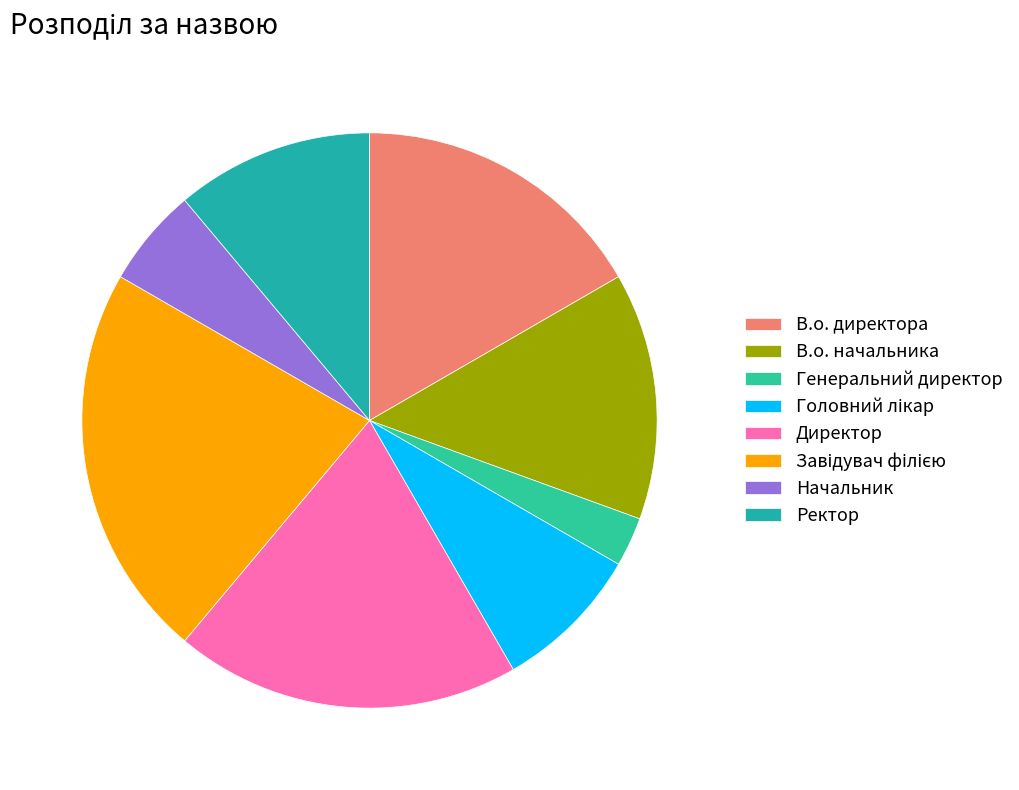

Count the number of slices in the pie.

8